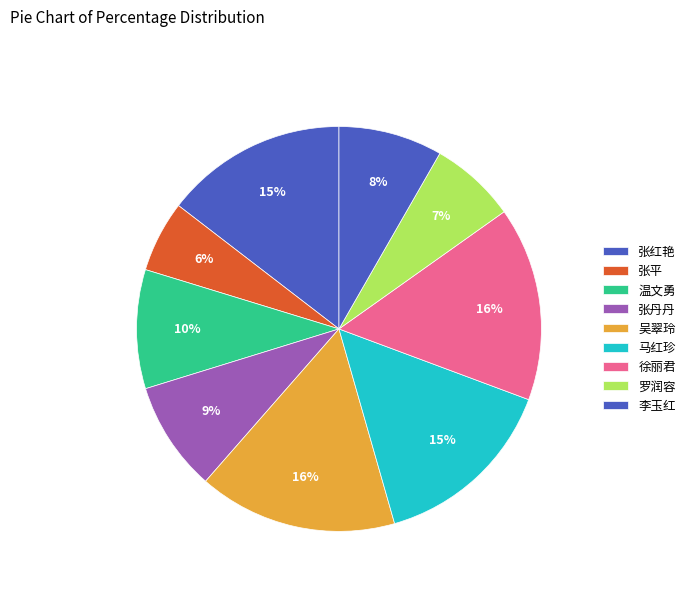

Count the number of slices in the pie.

9